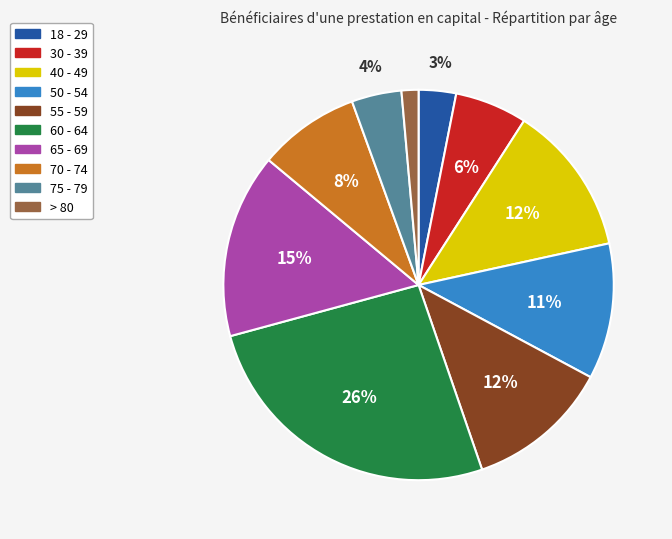

How many slices are in this pie chart?

10